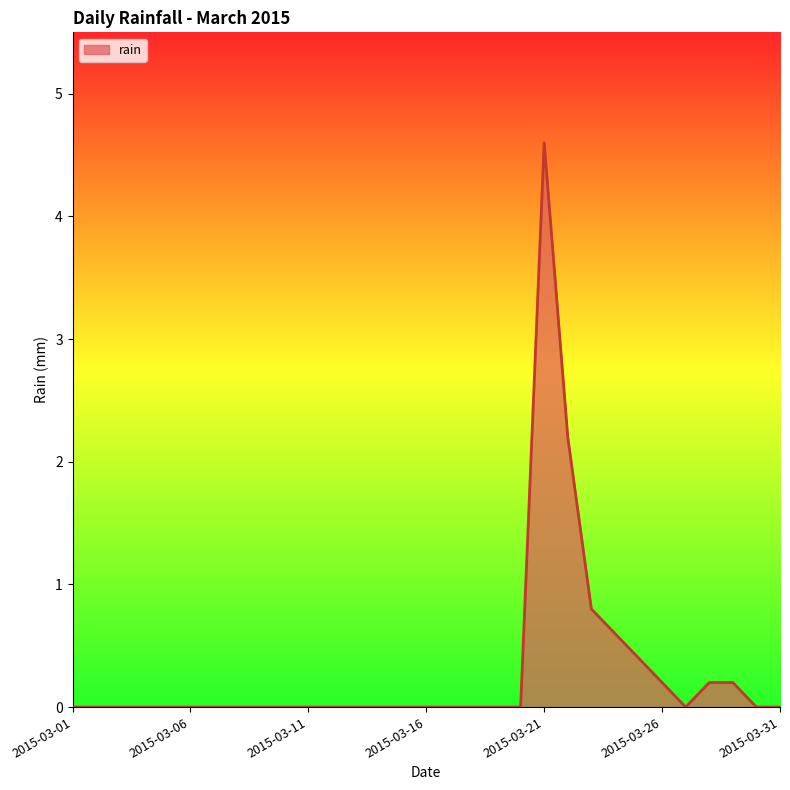

What is the greatest value displayed?

4.6